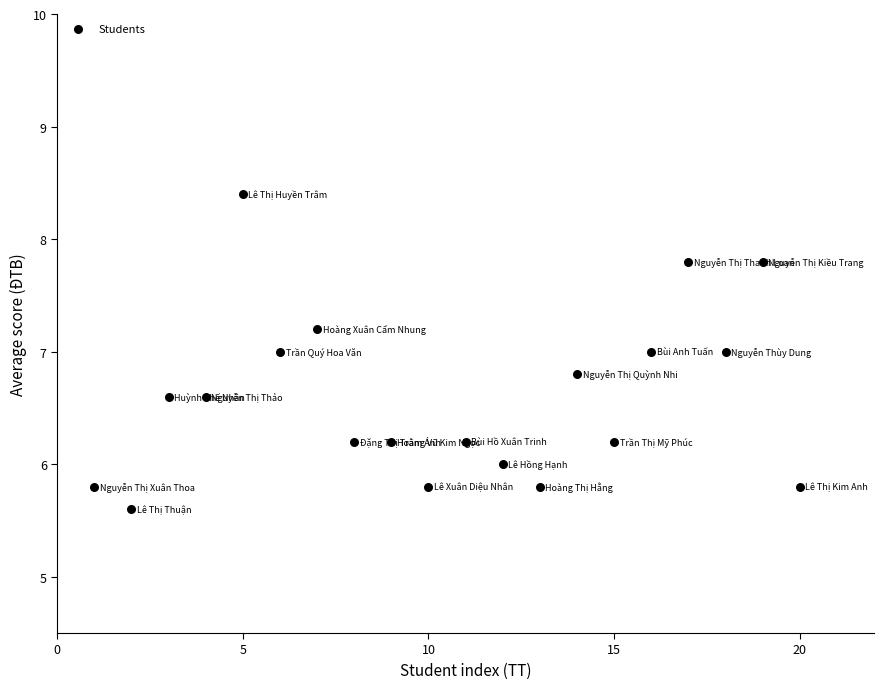

What is the range of Y values (max minus min)?

2.8